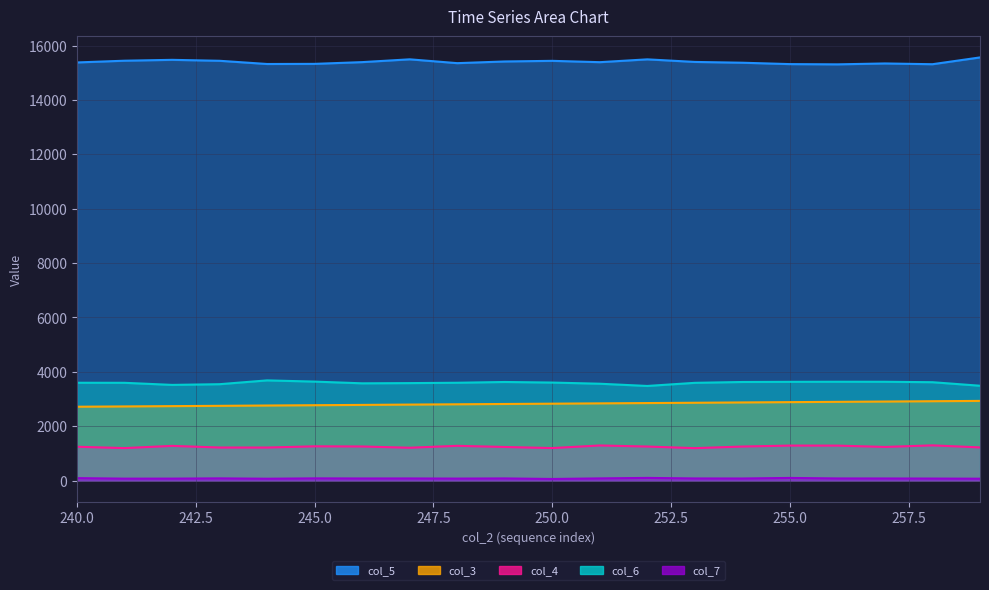

Which series changed the most between 244 and 257?

col_2